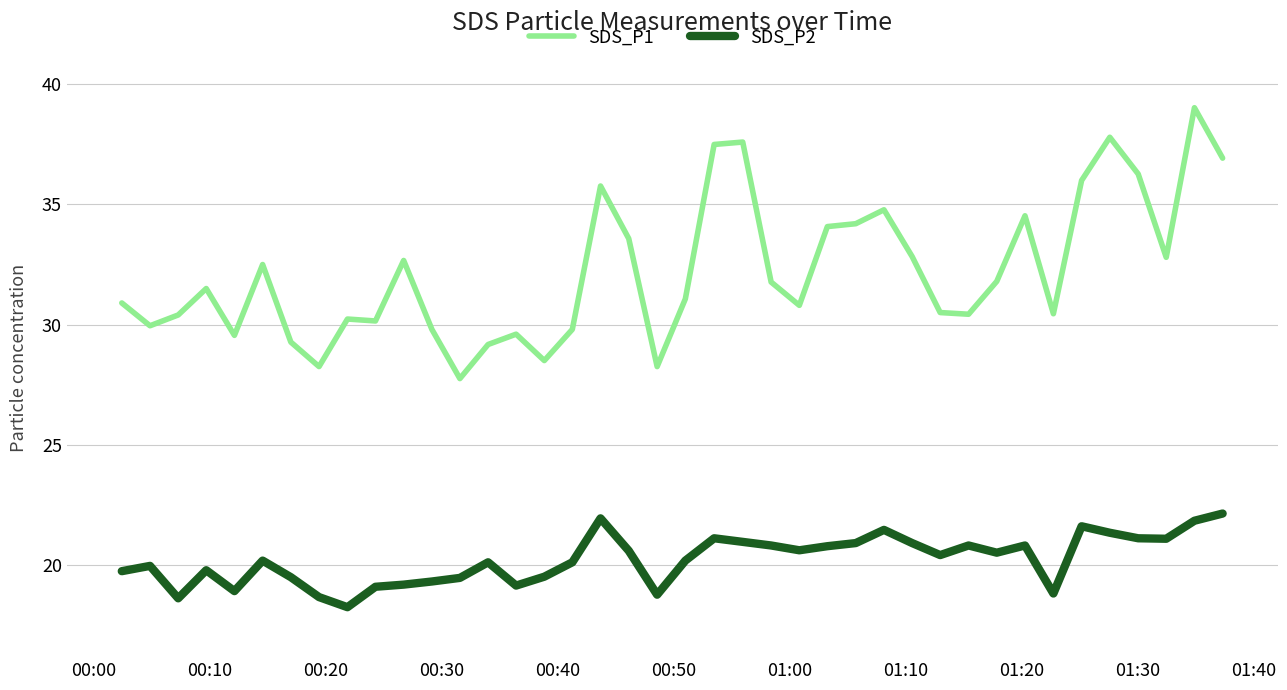

Which series has the largest range (max minus min)?

SDS_P1